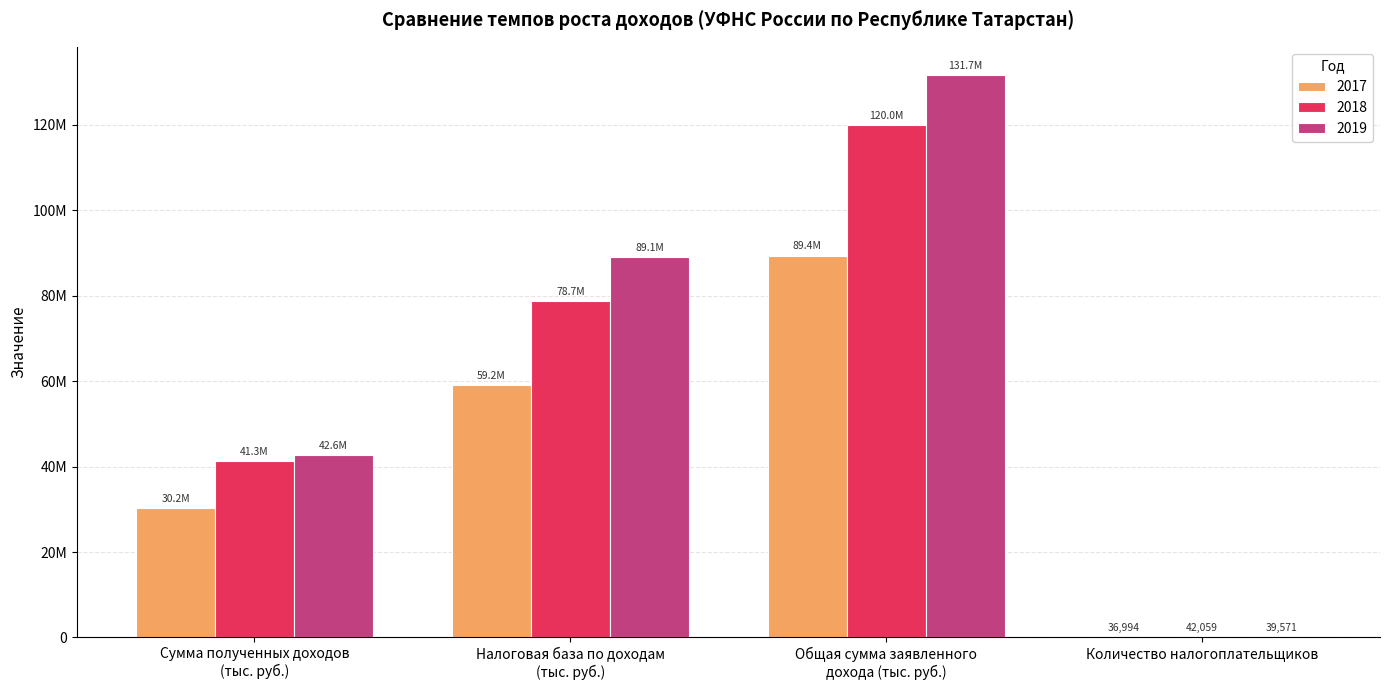

What is the difference between the 2018 values at Сумма полученных доходов
(тыс. руб.) and Общая сумма заявленного
дохода (тыс. руб.)?

78697725